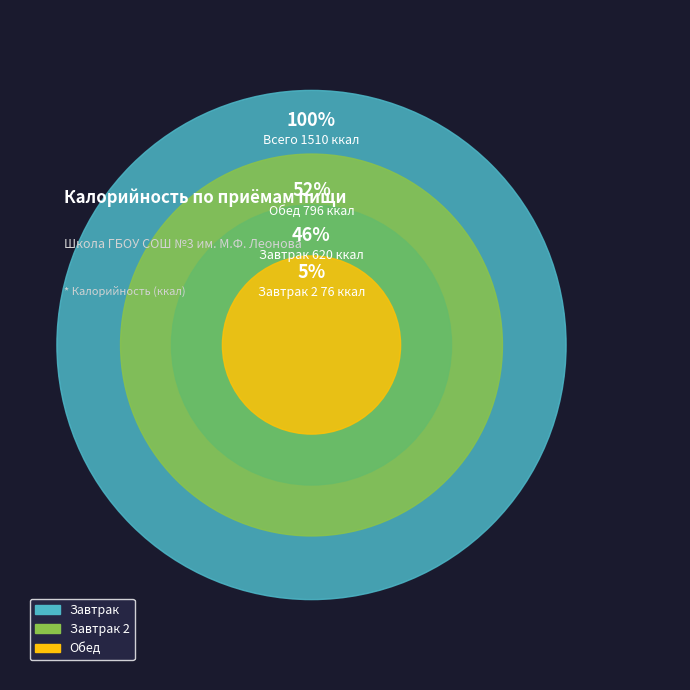

Approximately how many times larger is the value at Обед compared to Завтрак?

1.3